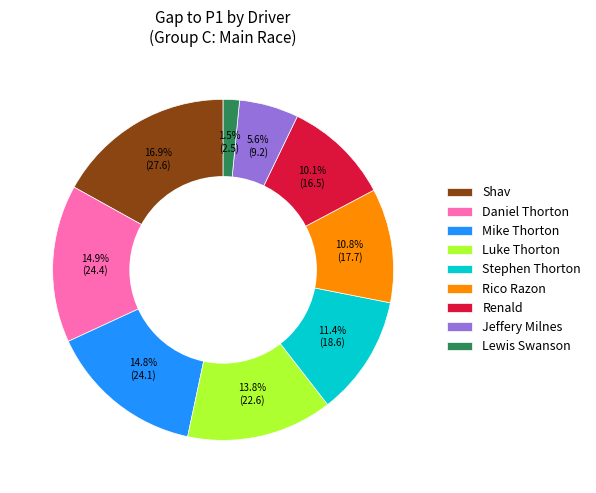

True or false: Rico Razon accounts for 23% of the total.

False